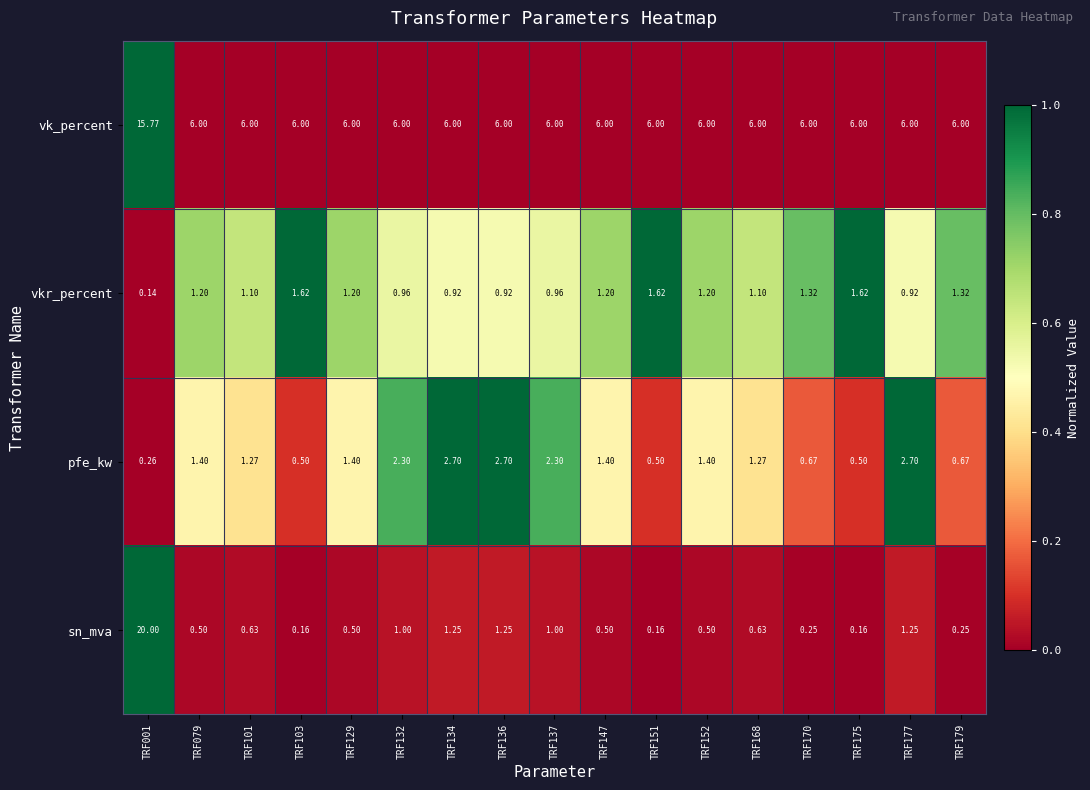

List the series in order of their peak value, highest first.

sn_mva, vk_percent, pfe_kw, vkr_percent